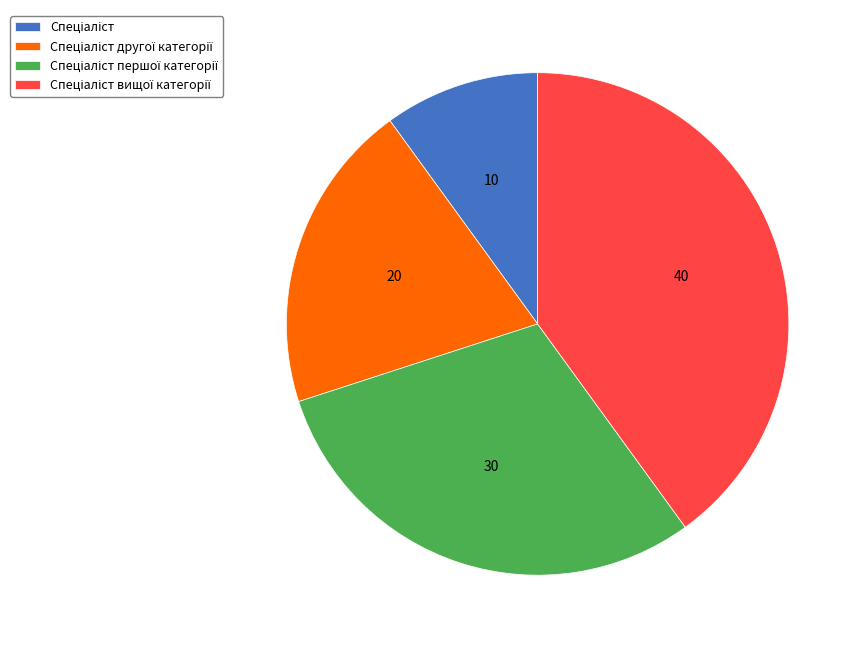

Is there a majority slice in this chart?

No